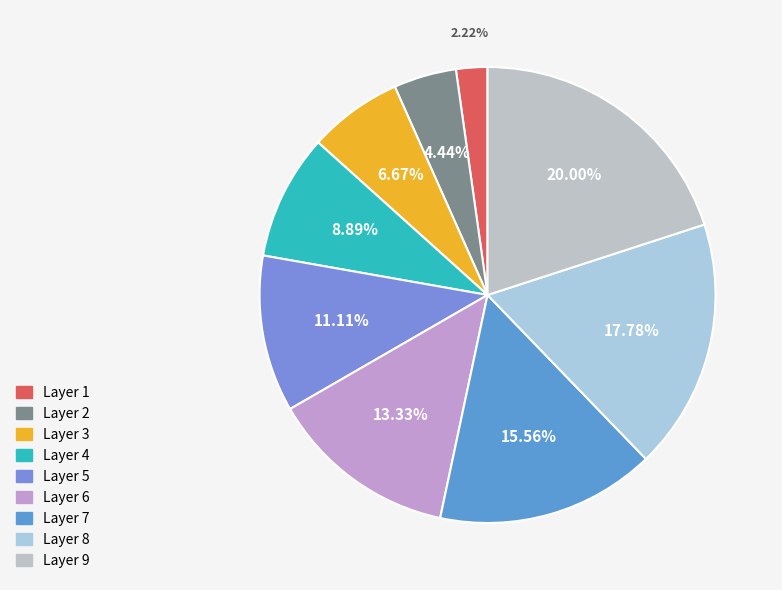

To the nearest percent, what is the average slice percentage?

11%